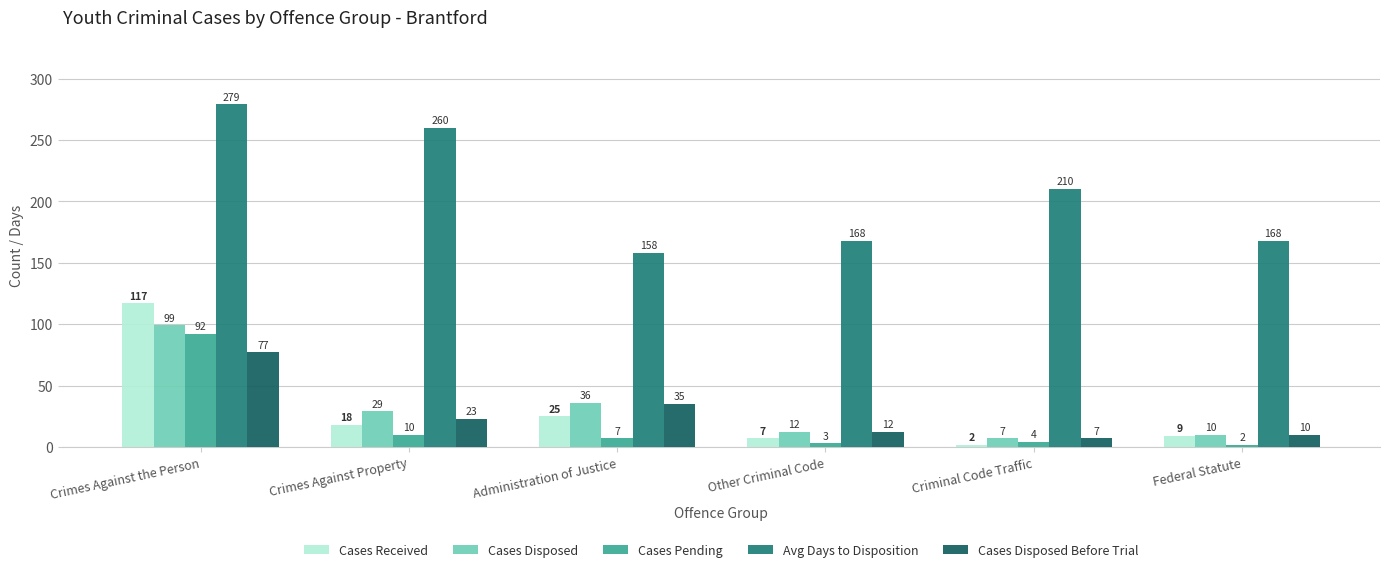

What value does the Cases Disposed Before Trial series have at Crimes Against the Person, to the nearest 10?

80